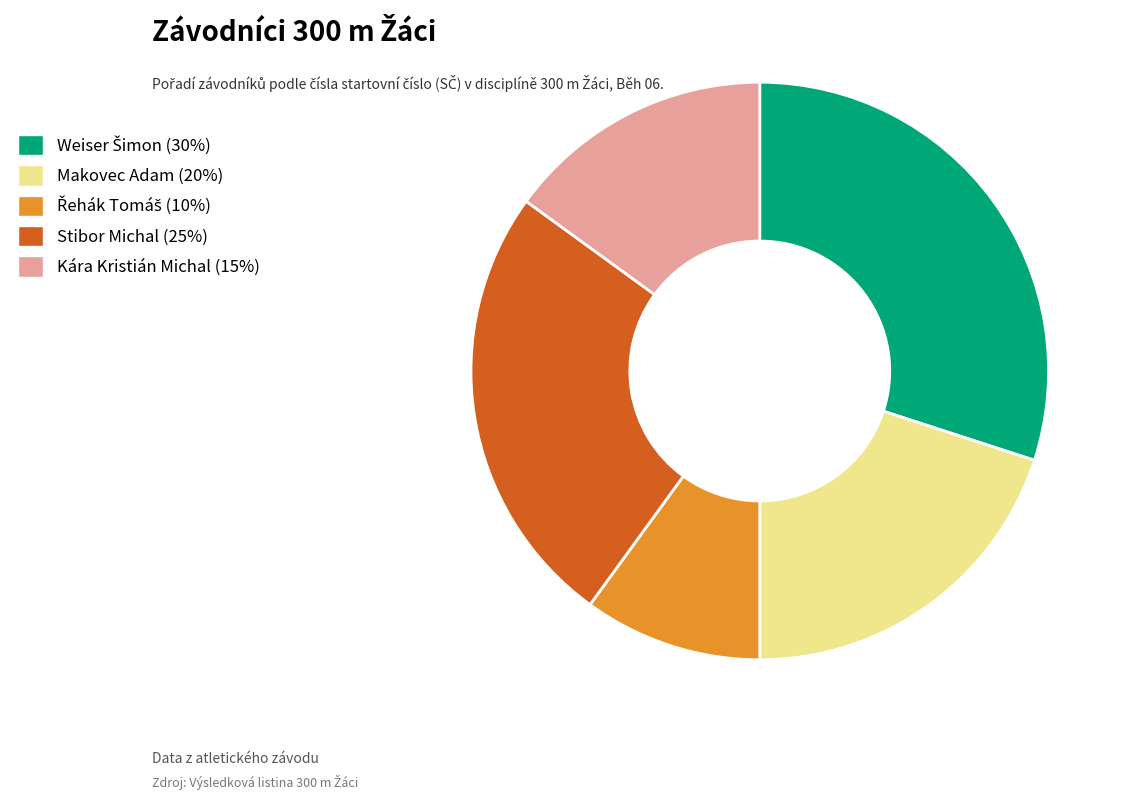

Is there a majority slice in this chart?

No